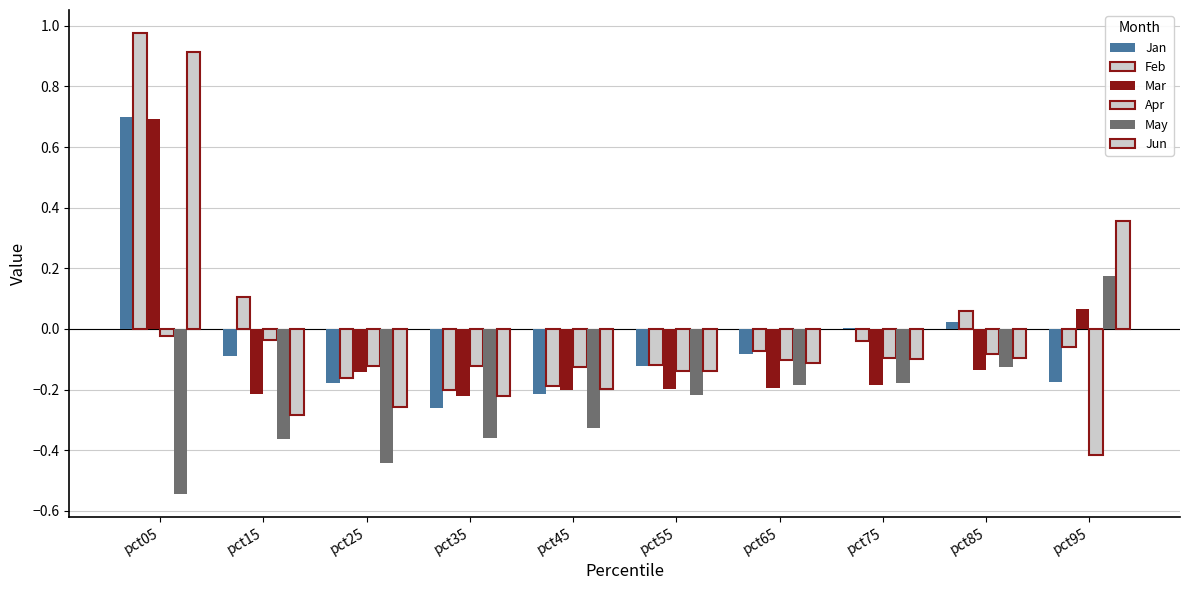

What is the average value of the Apr series?

-0.1